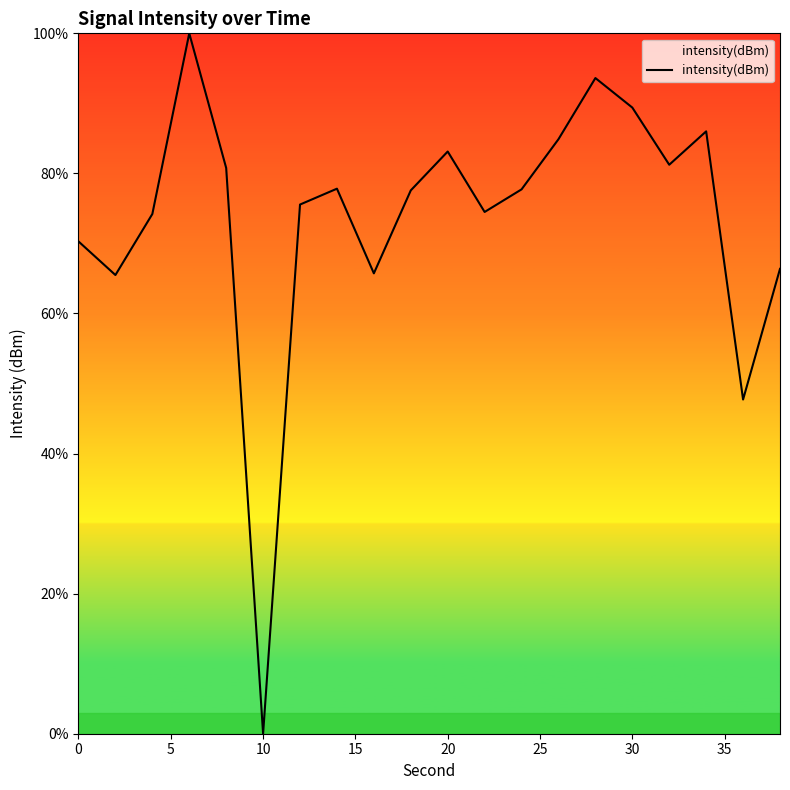

What is the maximum value shown in the chart?

100.0